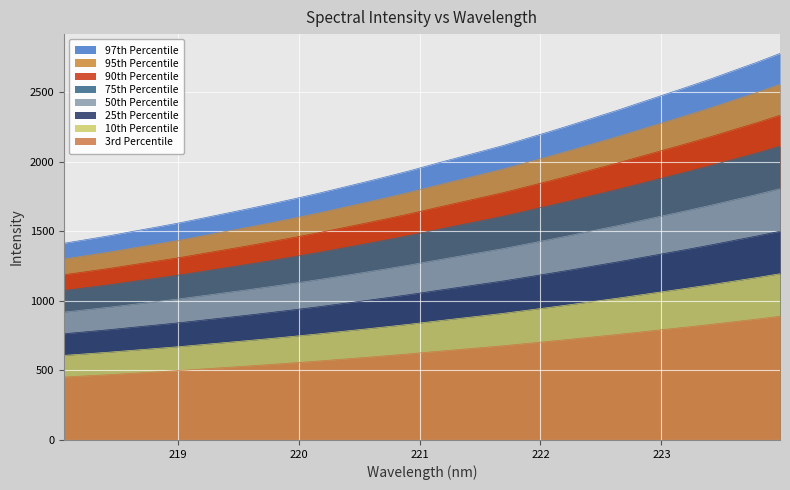

What is the minimum value for 25th Percentile?

763.0